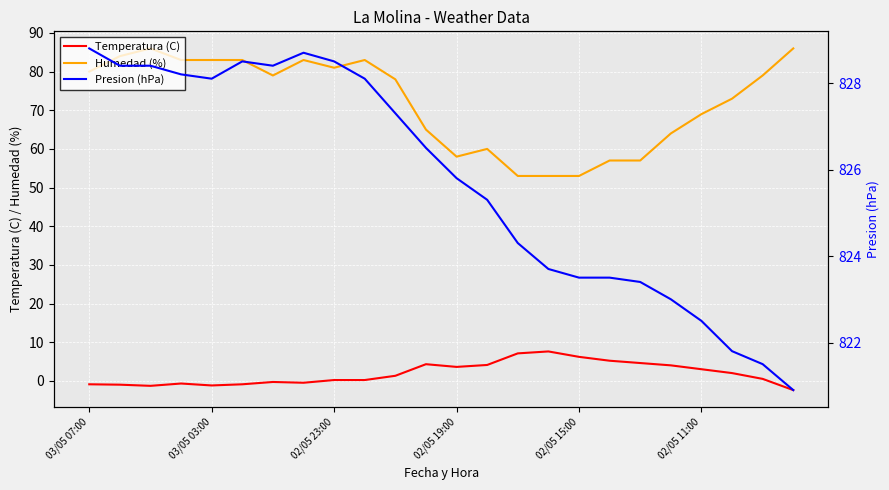

True or false: Temperatura (C) and Humedad (%) cross at least once.

False